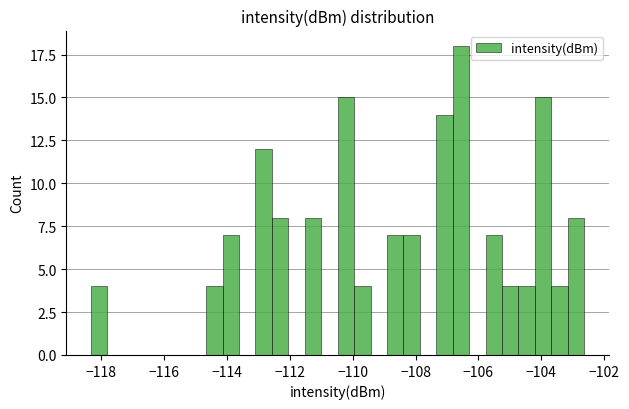

Read against the x-axis, roughly where is the centre of the tallest bar?

-106.6